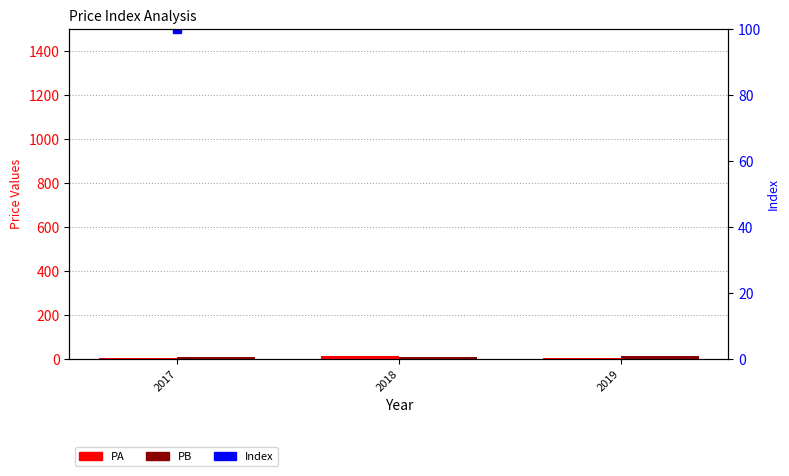

Rank the series by their maximum value, from lowest to highest.

PA, PB, Index